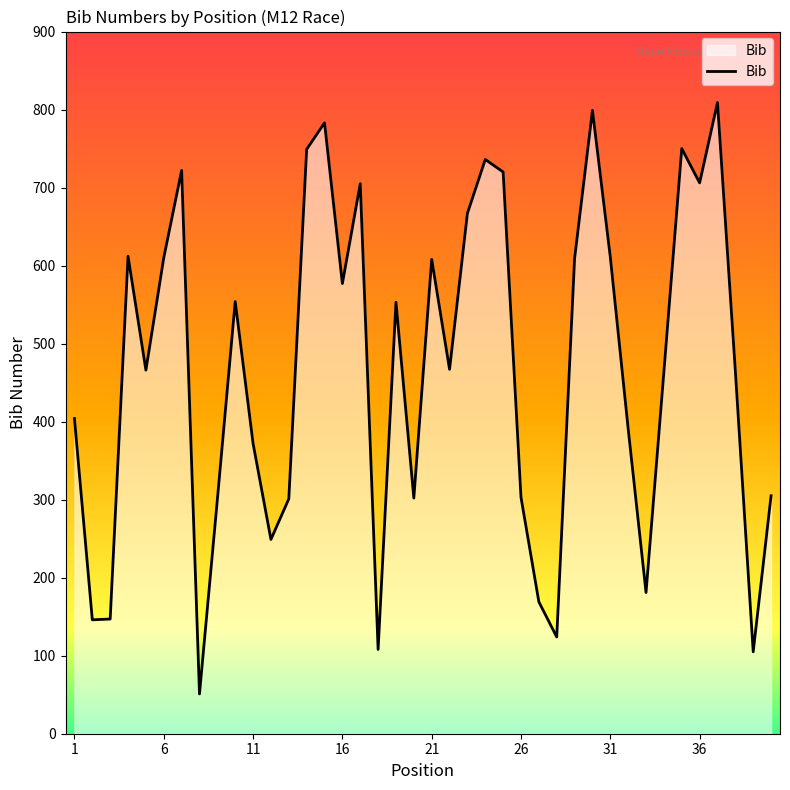

What is the minimum value shown in the chart?

51